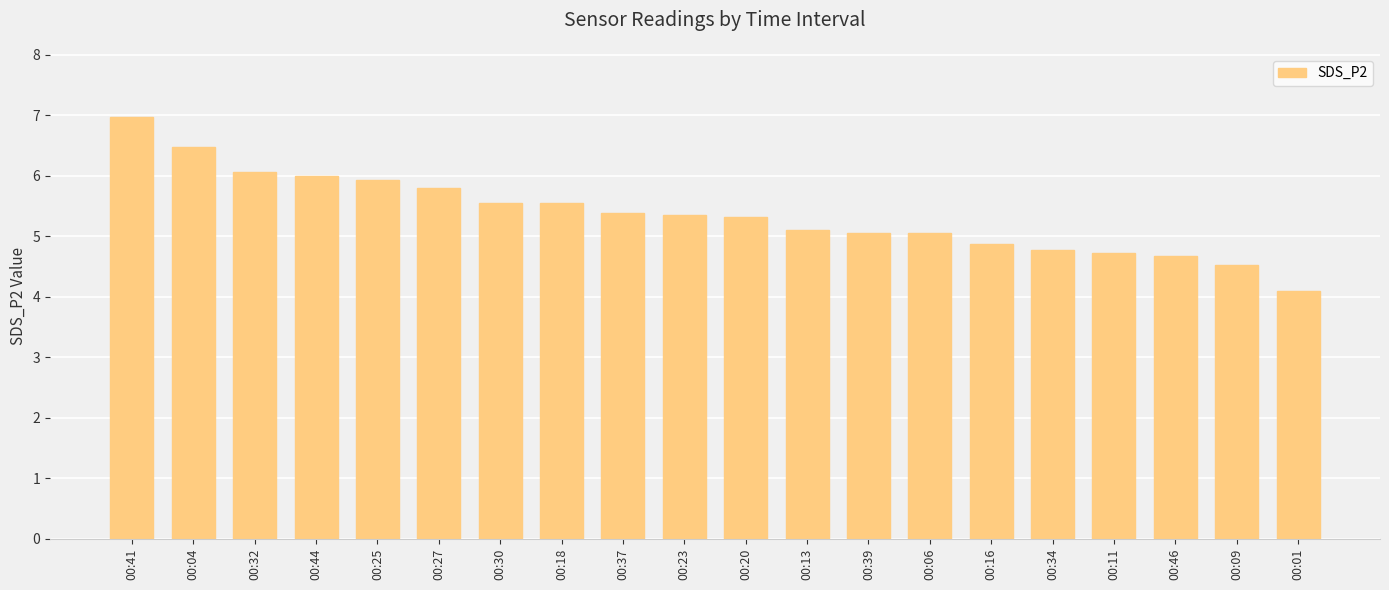

The chart shows a value of 6.1 at 00:32. True or false?

True